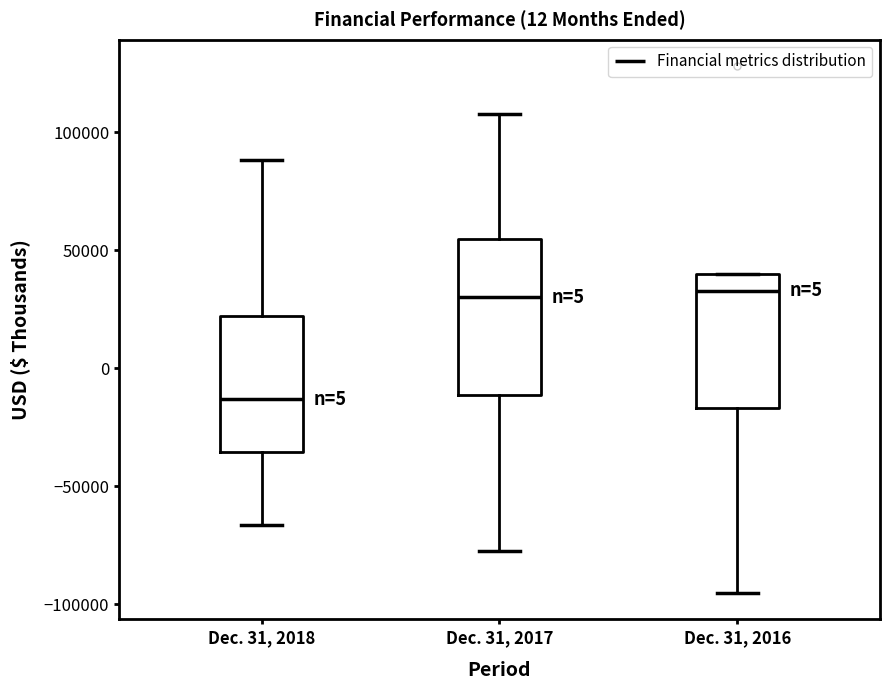

Reading left to right, read every box against the y-axis: the position of its median line, the range the box covers, and the ends of its whiskers. The values are not printed on the chart, so give them approximately, as read against the axis.

Dec. 31, 2018: median -15000, box -35000 to 20000, whiskers -65000 to 90000
Dec. 31, 2017: median 30000, box -10000 to 55000, whiskers -80000 to 110000
Dec. 31, 2016: median 35000, box -15000 to 40000, whiskers -95000 to 40000